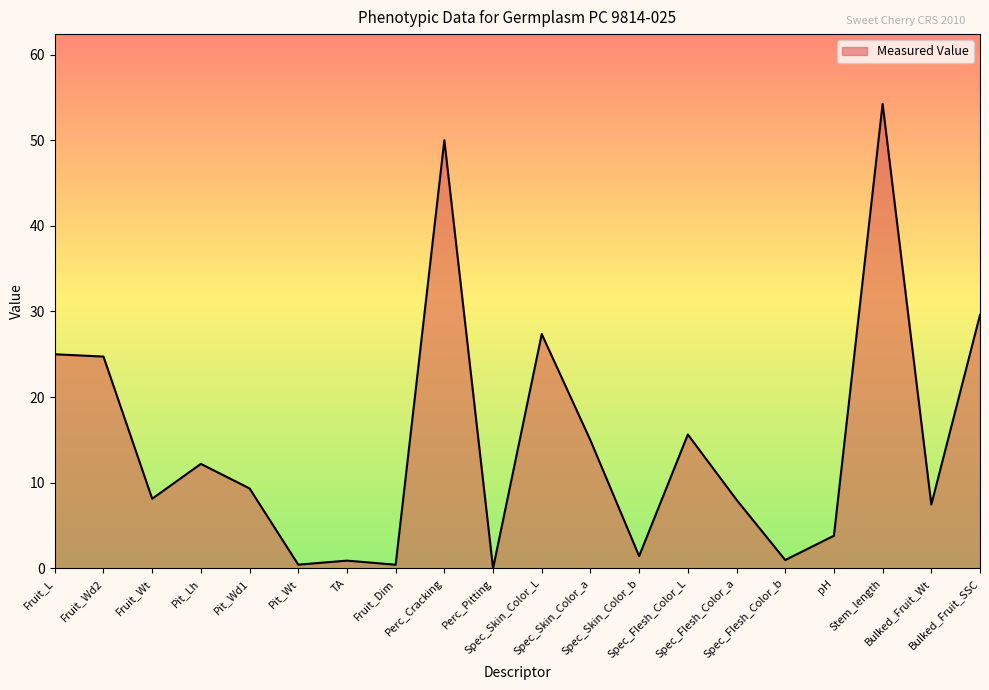

True or false: there are more than 2 points higher than both neighbors.

True